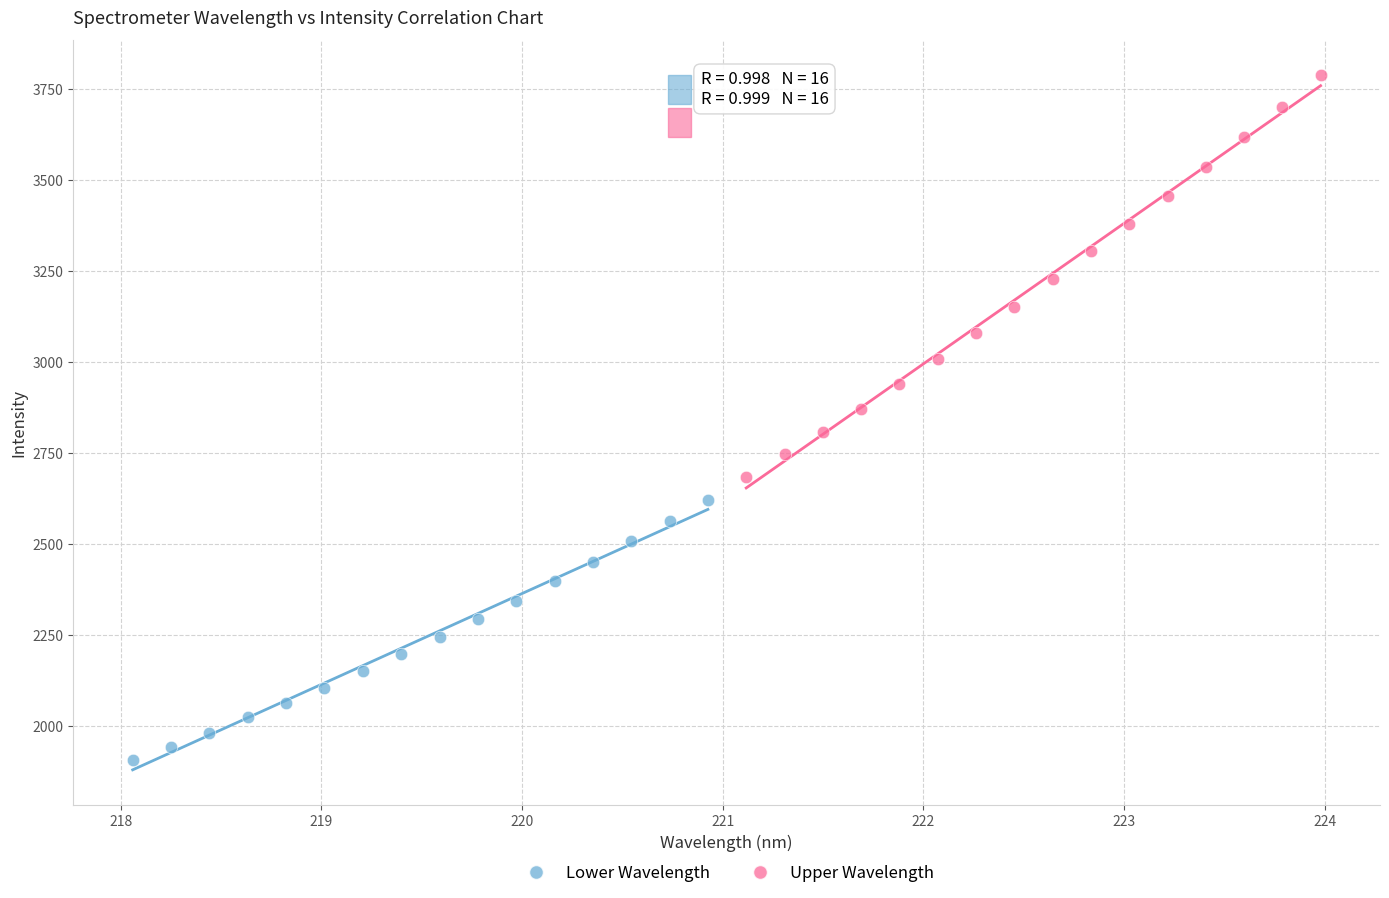

Which series reaches the minimum Y coordinate?

Lower Wavelength